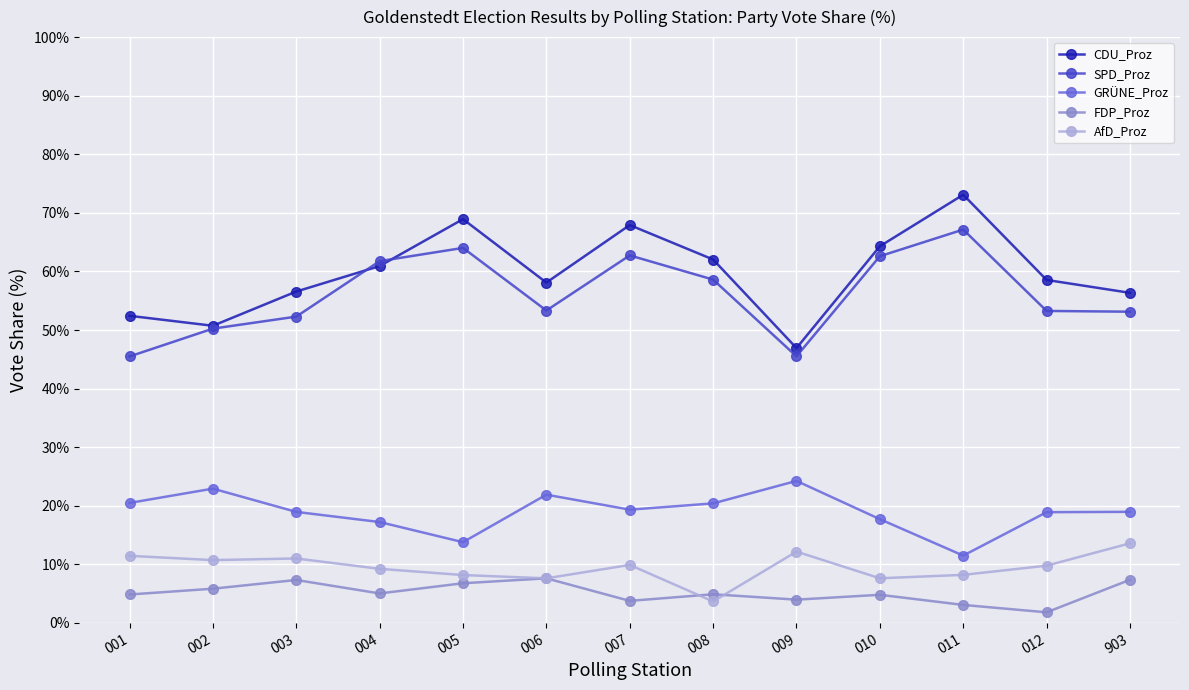

True or false: AfD_Proz has more than 1 interior local peaks.

True